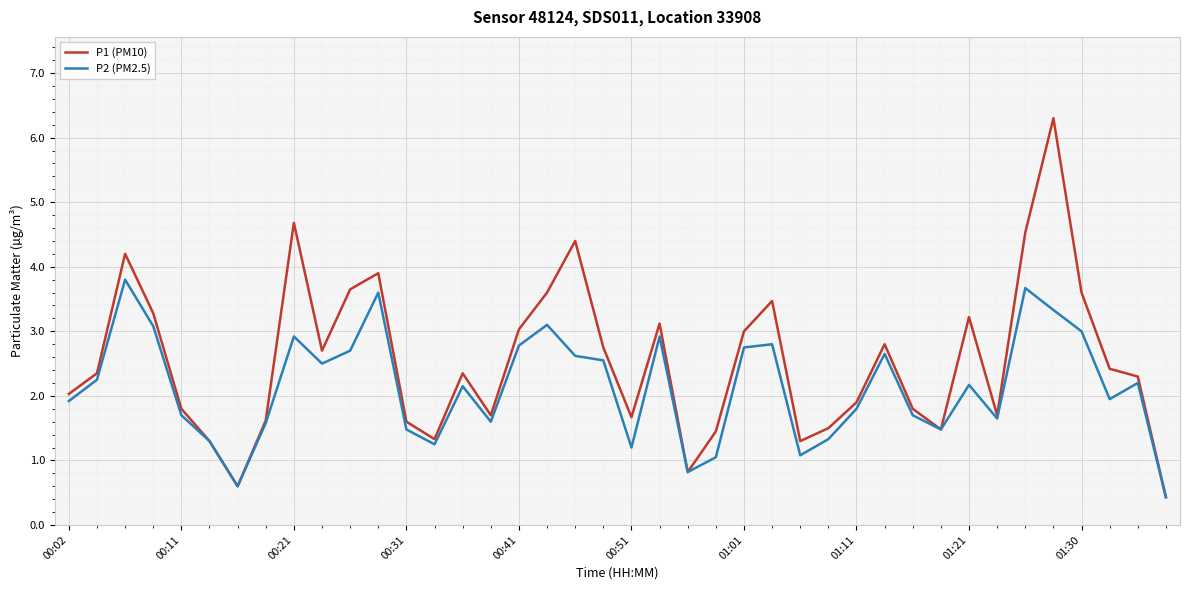

Is this an area chart (filled region under the line)?

No